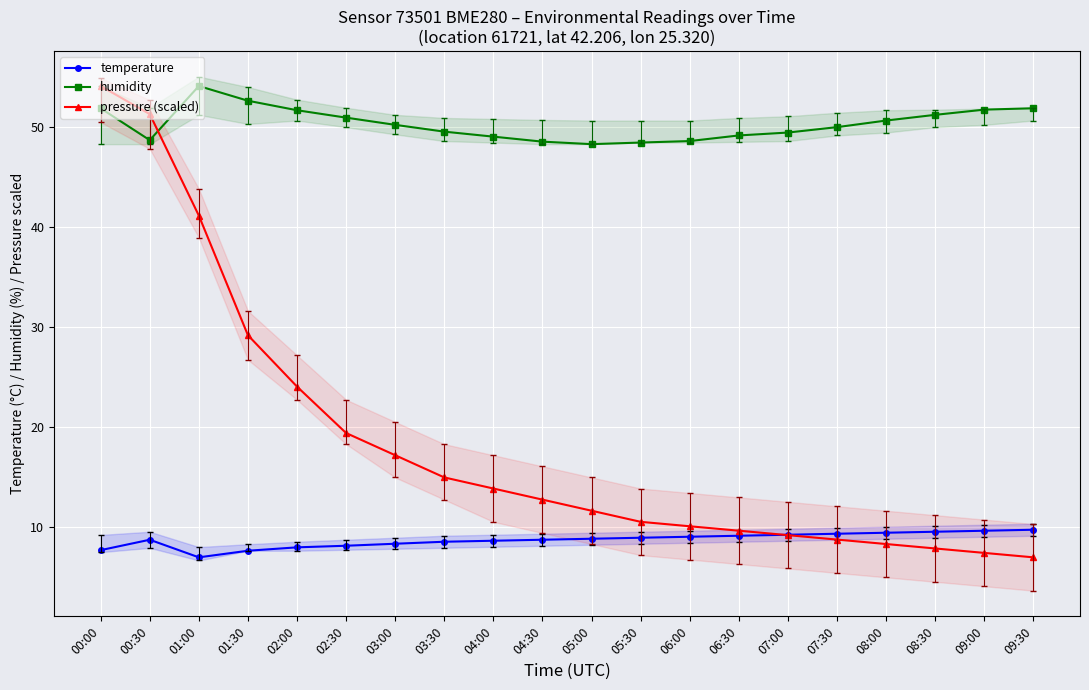

What is the value of the pressure (scaled) point at the 4th from the left?

29.1